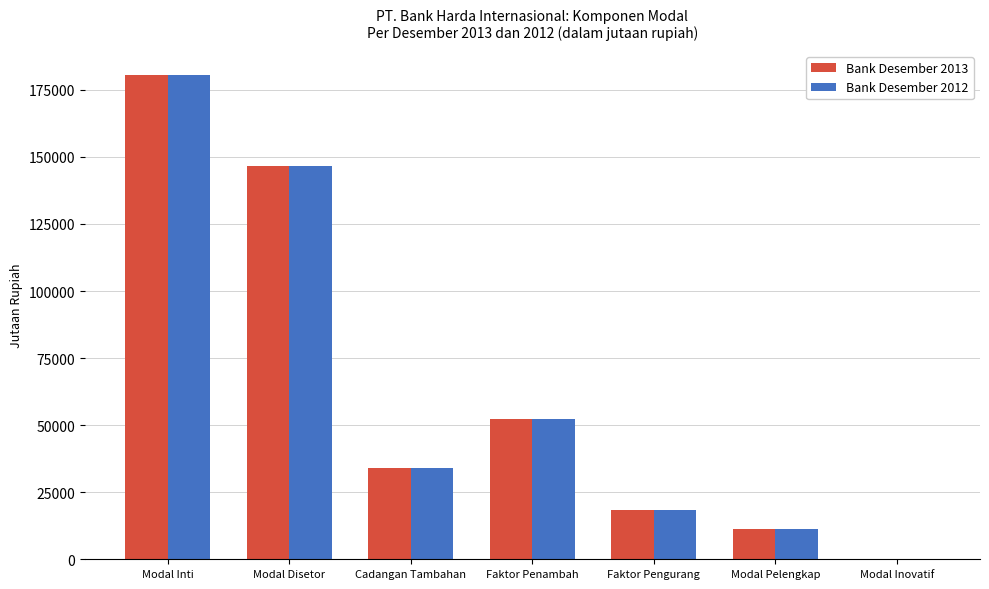

True or false: Bank Desember 2013 has a value of 30206 at Faktor Pengurang.

False